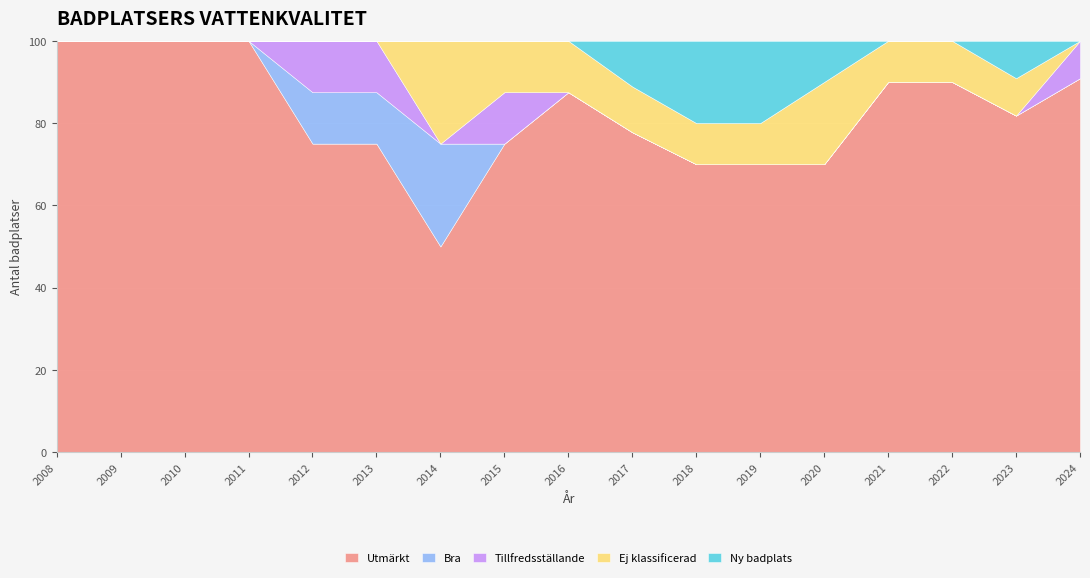

True or false: Ny badplats has more than 2 interior local peaks.

False